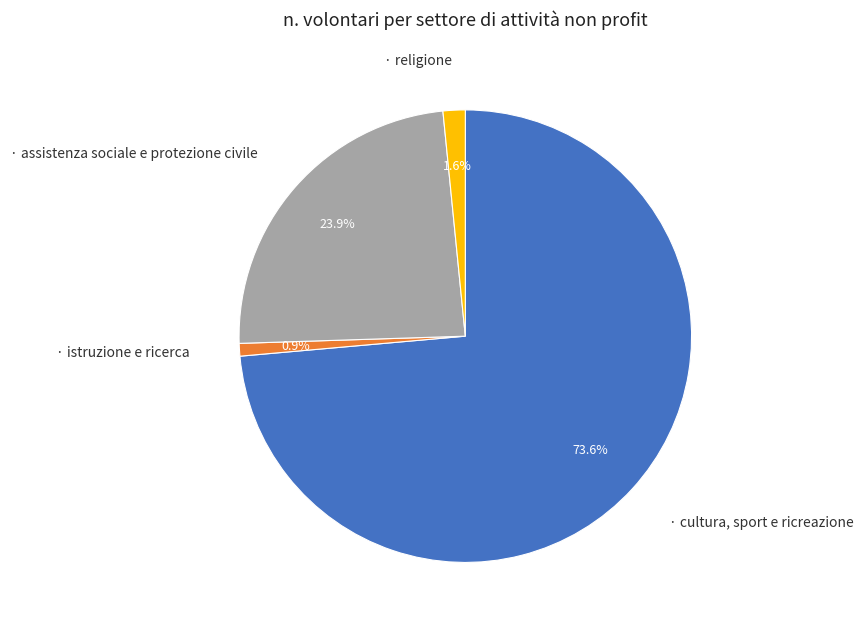

Does any single category account for the majority?

Yes